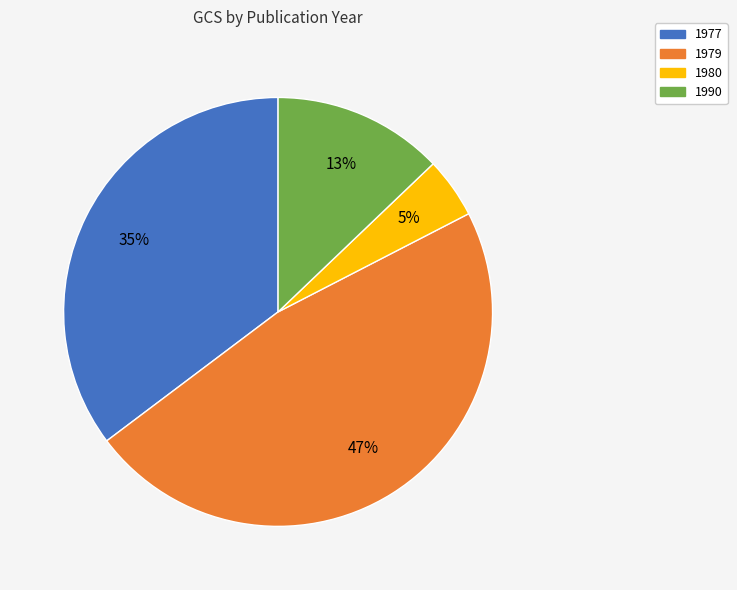

To the nearest percent, what is the average slice percentage?

25%